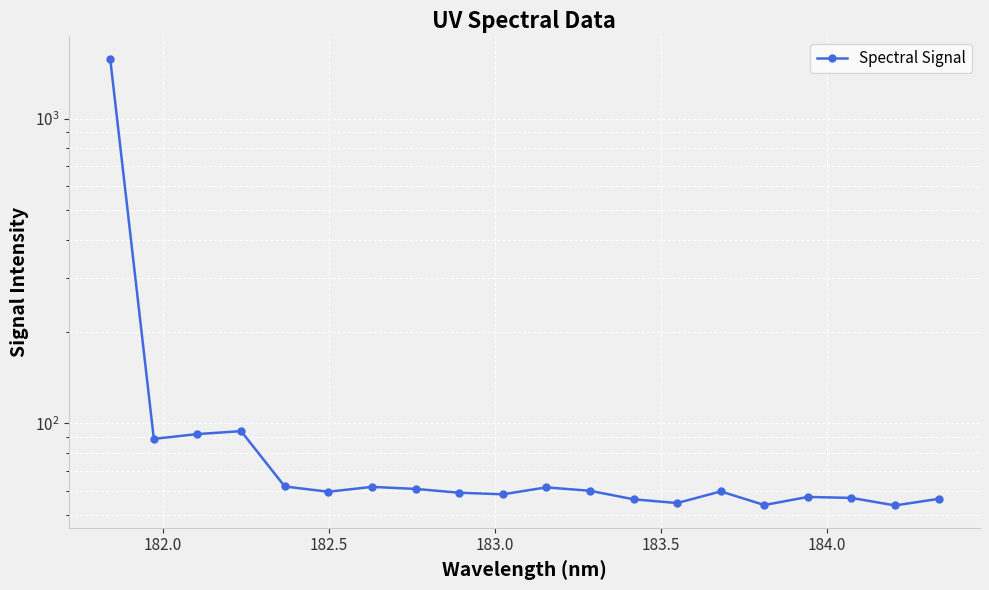

Count the number of categories in the chart.

20